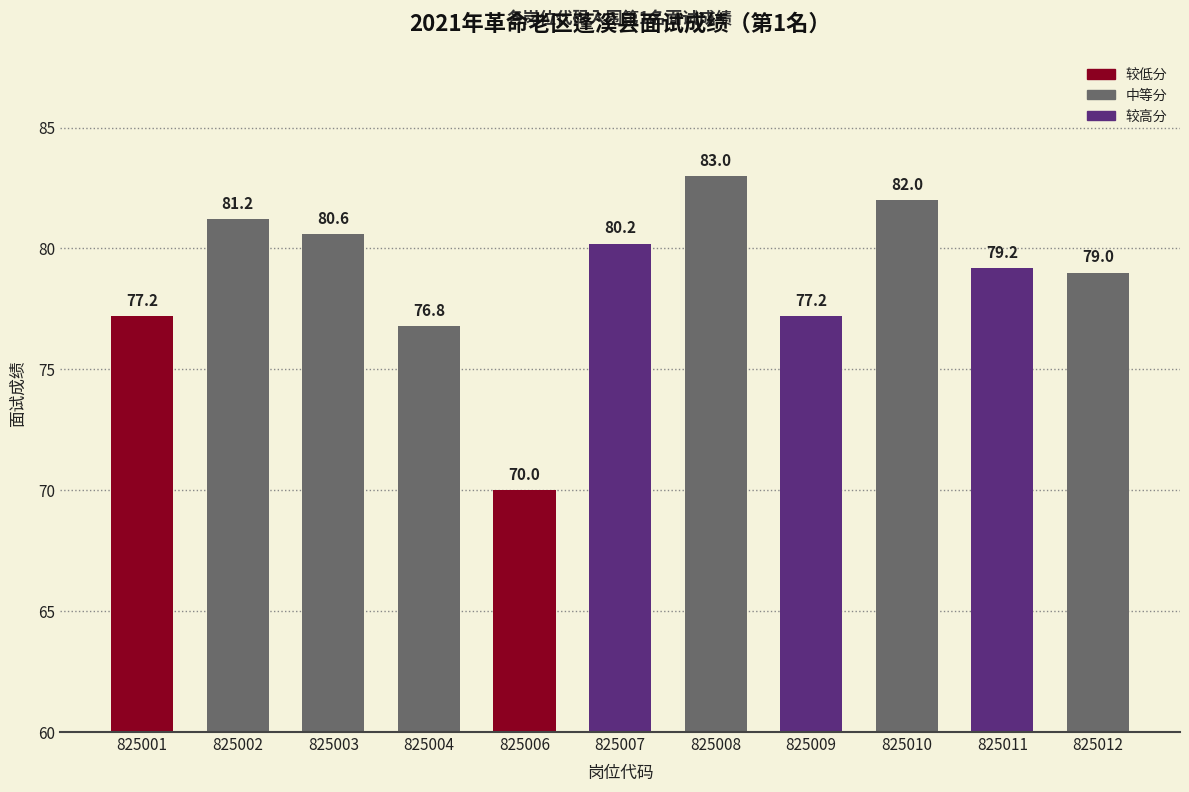

What is the change in value from 825004 to 825009?

+0.4